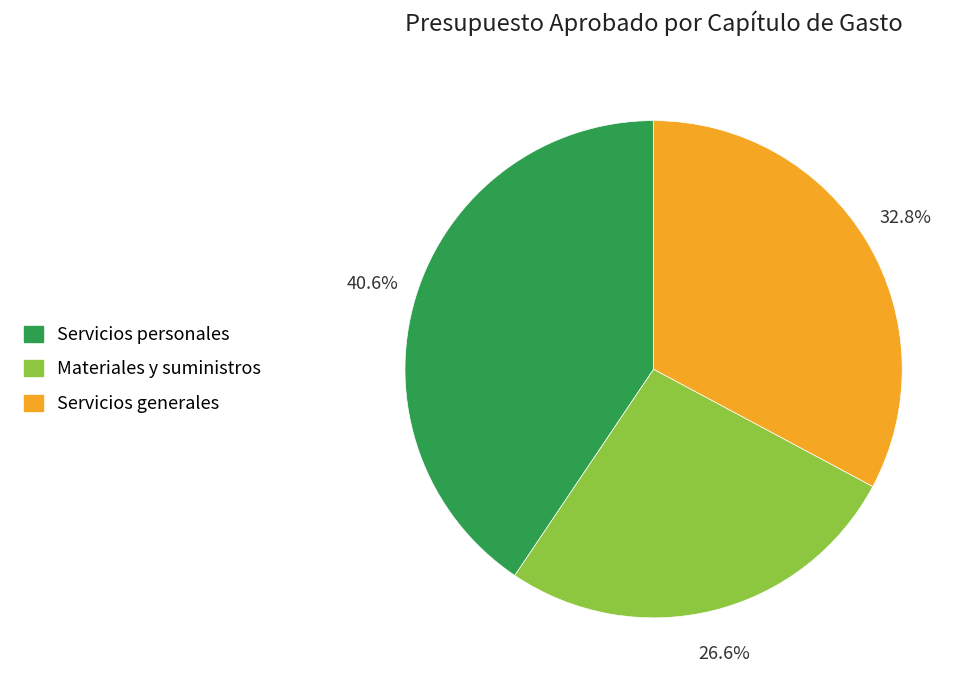

Is there a majority slice in this chart?

No